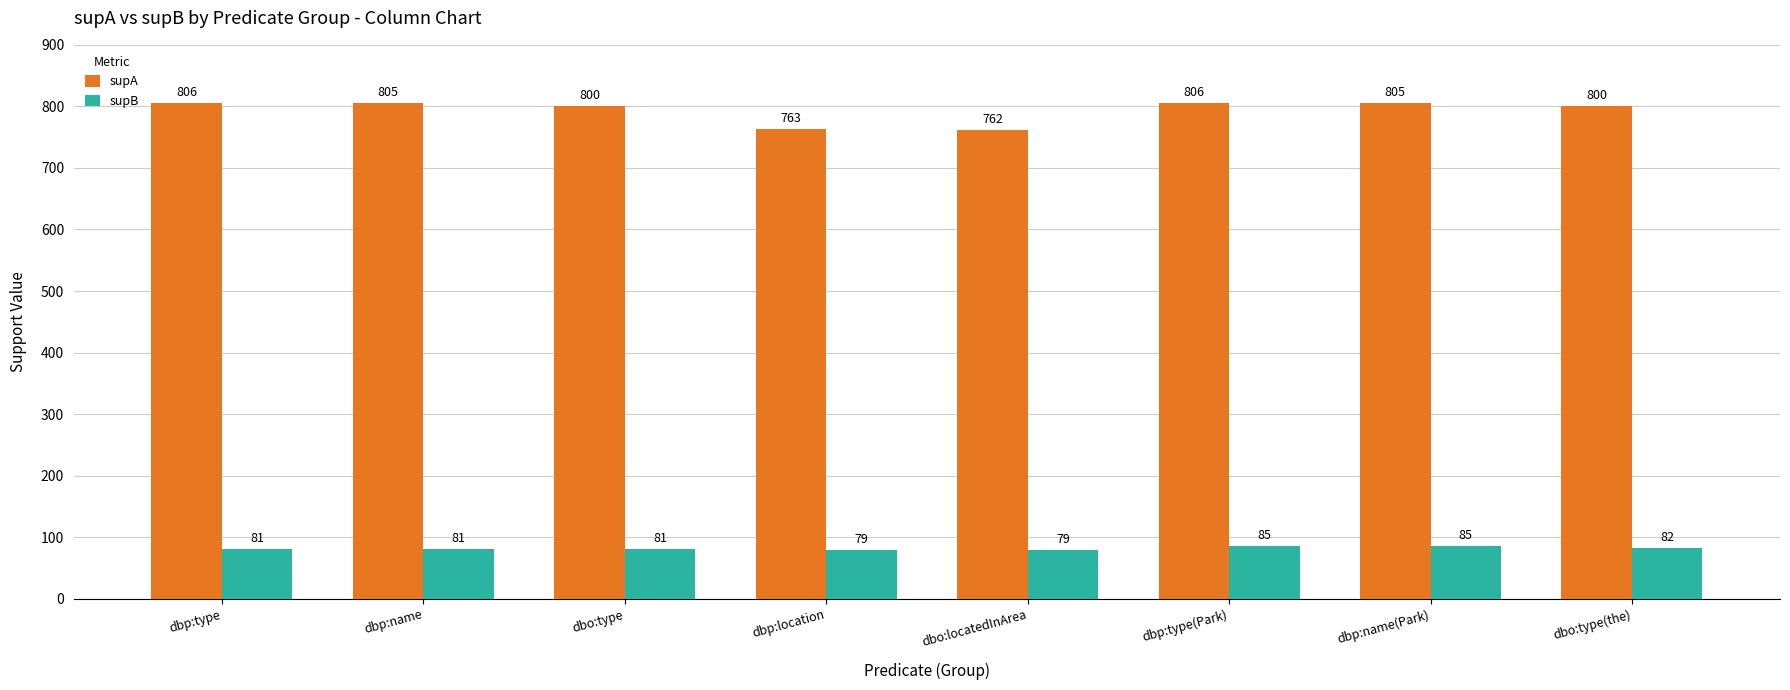

What value does the supA series have at dbp:type(Park), to the nearest 5?

805